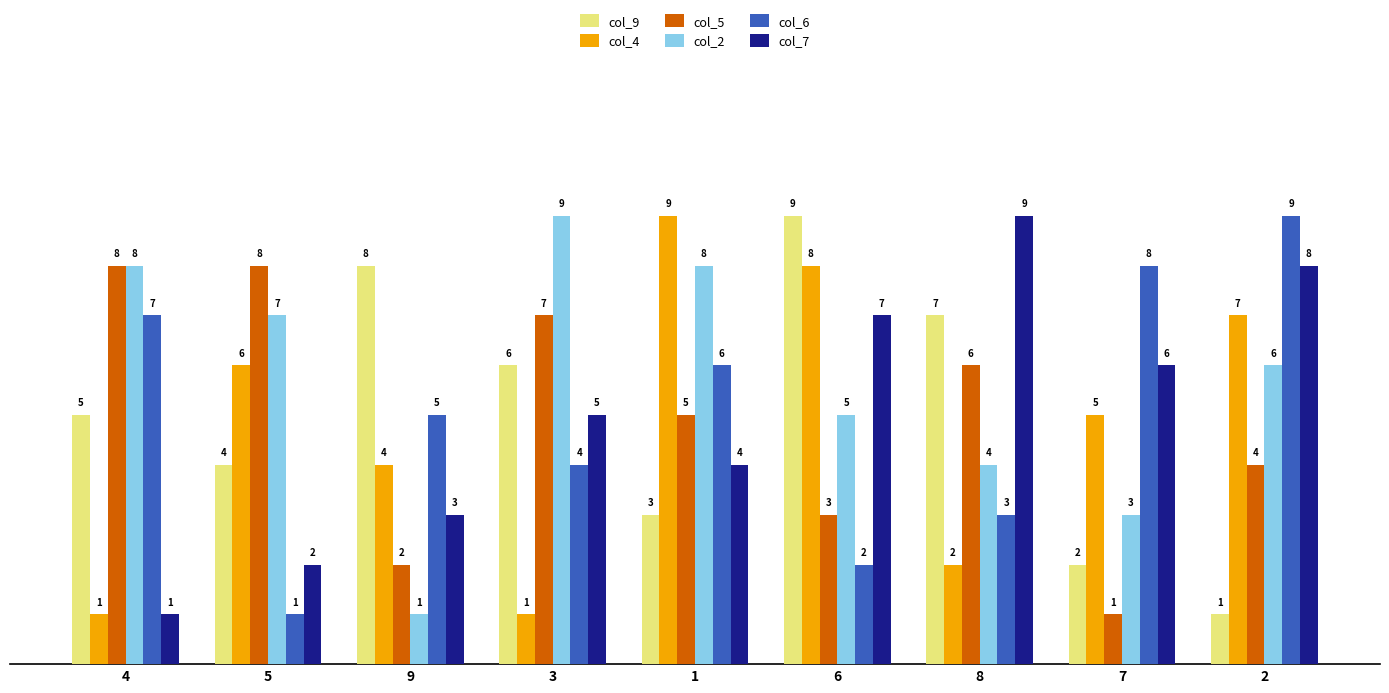

What is the value of the col_2 bar at the 3rd from the left?

1